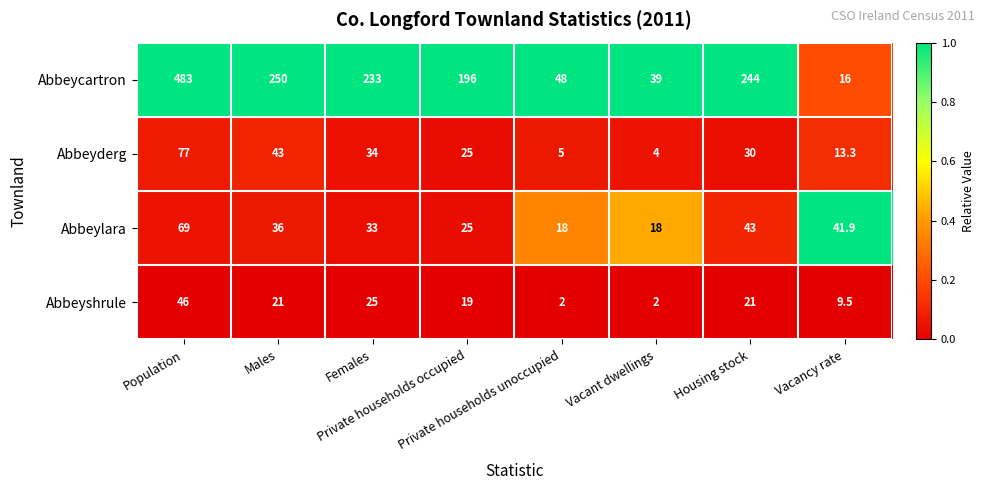

Count the number of data series in this chart.

4